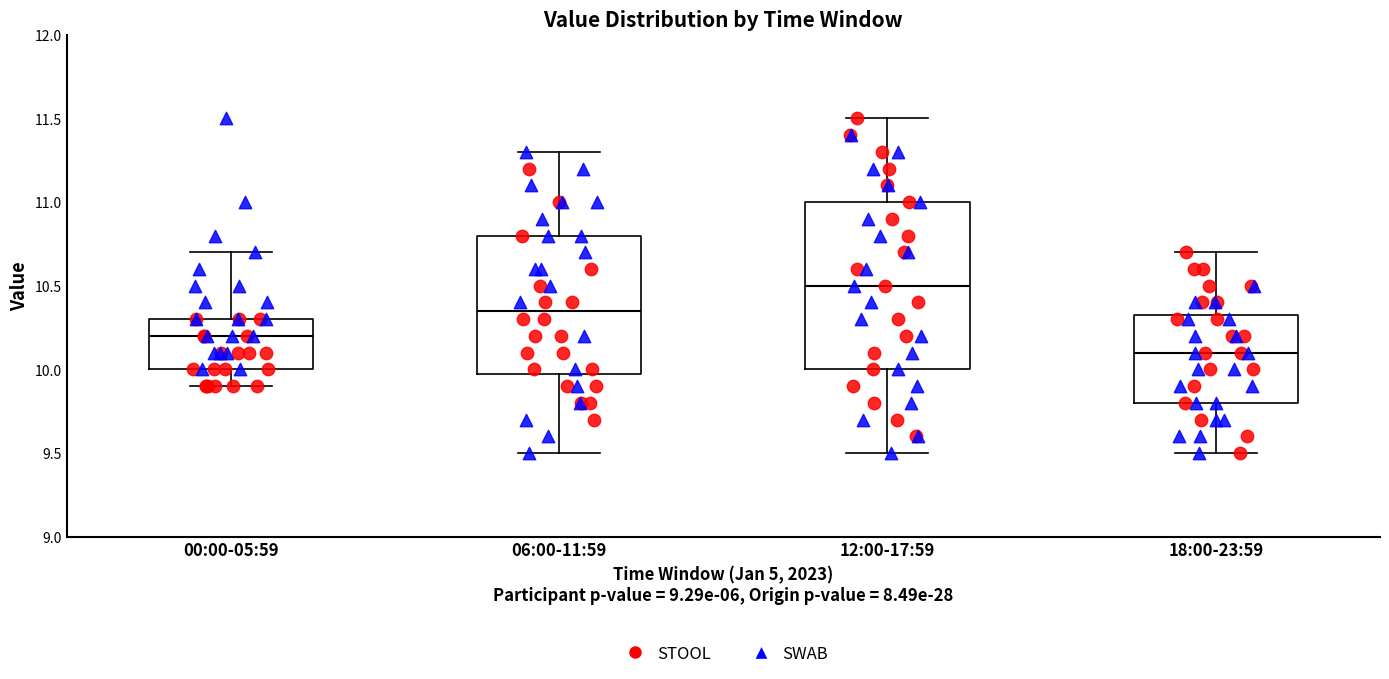

Reading left to right, read every box against the y-axis: the position of its median line, the range the box covers, and the ends of its whiskers. The values are not printed on the chart, so give them approximately, as read against the axis.

00:00-05:59: median 10.20, box 10.00 to 10.30, whiskers 9.90 to 10.70
06:00-11:59: median 10.35, box 10.00 to 10.80, whiskers 9.50 to 11.30
12:00-17:59: median 10.50, box 10.00 to 11.00, whiskers 9.50 to 11.50
18:00-23:59: median 10.10, box 9.80 to 10.35, whiskers 9.50 to 10.70